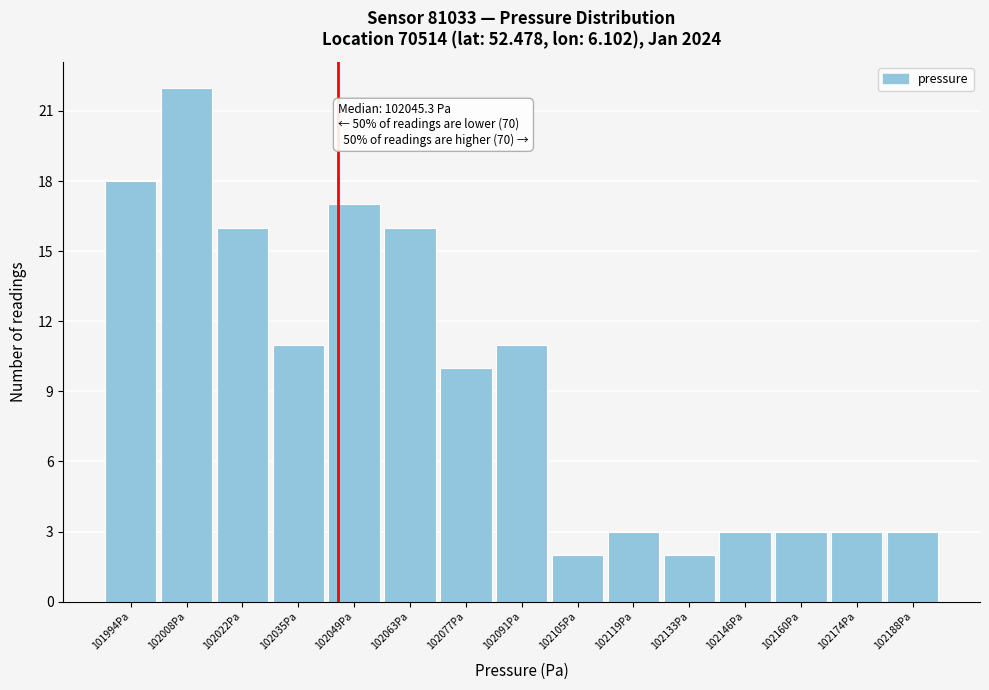

Over which range of the x-axis is the bar tallest?

102000 to 102014